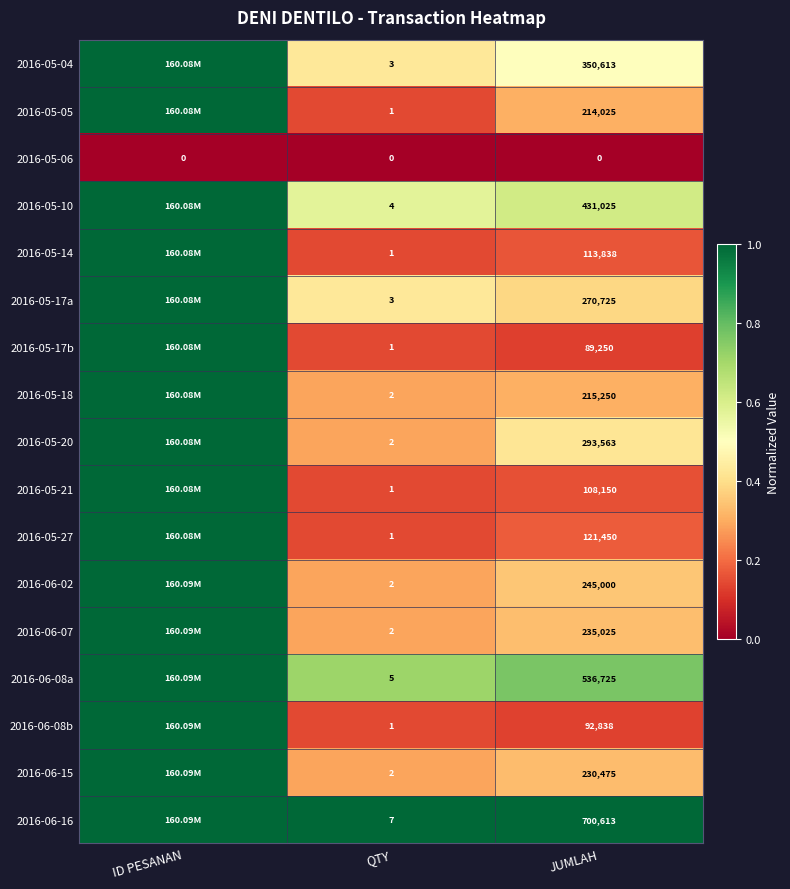

Is the value of 2016-06-02 at QTY greater than the value of 2016-06-08b at QTY?

Yes